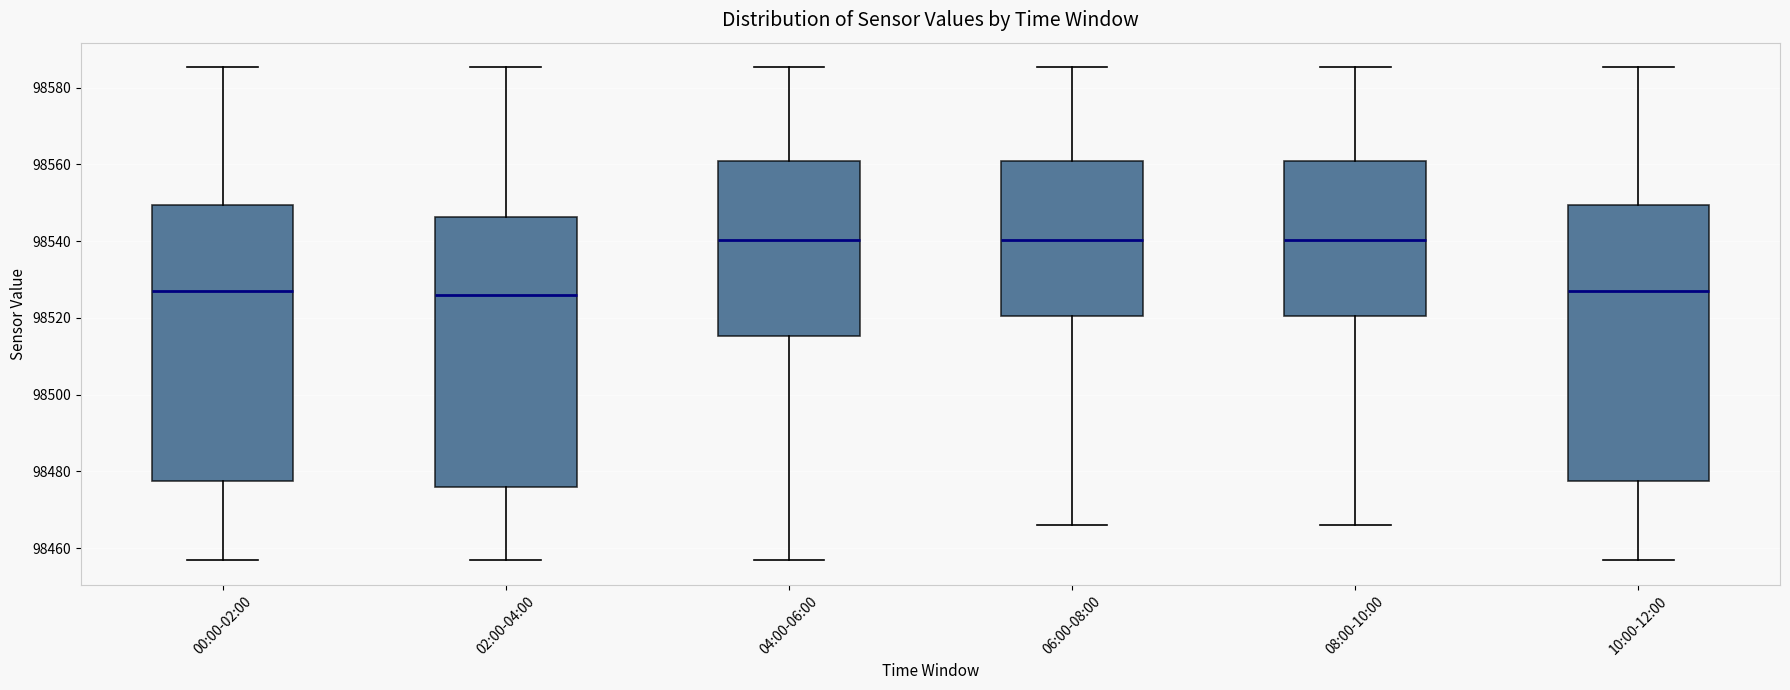

Reading left to right, read every box against the y-axis: the position of its median line, the range the box covers, and the ends of its whiskers. The values are not printed on the chart, so give them approximately, as read against the axis.

00:00-02:00: median 98526, box 98478 to 98550, whiskers 98456 to 98586
02:00-04:00: median 98526, box 98476 to 98546, whiskers 98456 to 98586
04:00-06:00: median 98540, box 98516 to 98560, whiskers 98456 to 98586
06:00-08:00: median 98540, box 98520 to 98560, whiskers 98466 to 98586
08:00-10:00: median 98540, box 98520 to 98560, whiskers 98466 to 98586
10:00-12:00: median 98526, box 98478 to 98550, whiskers 98456 to 98586